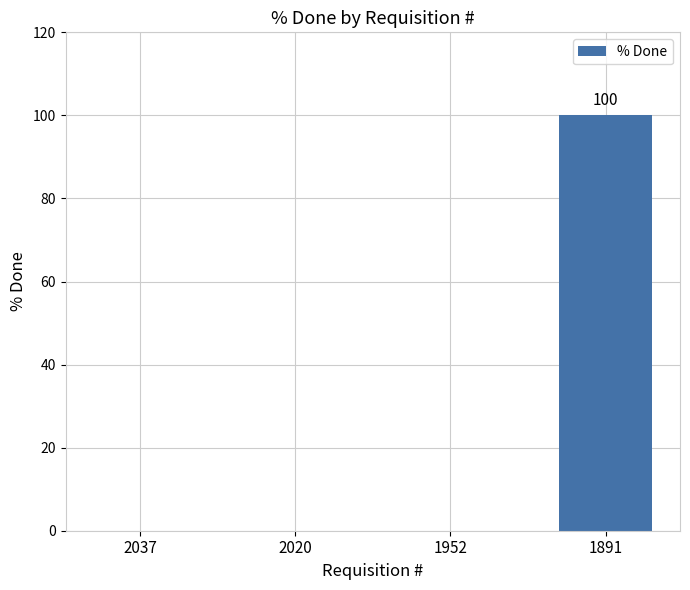

What is the greatest value displayed?

100